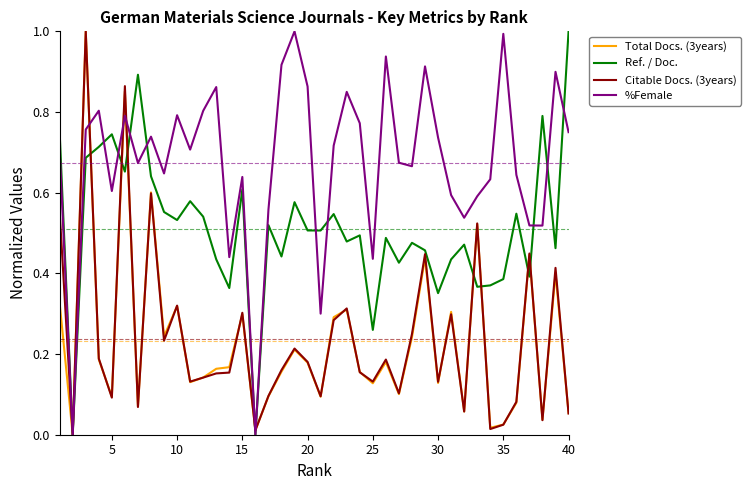

What is the greatest value displayed?

1.0